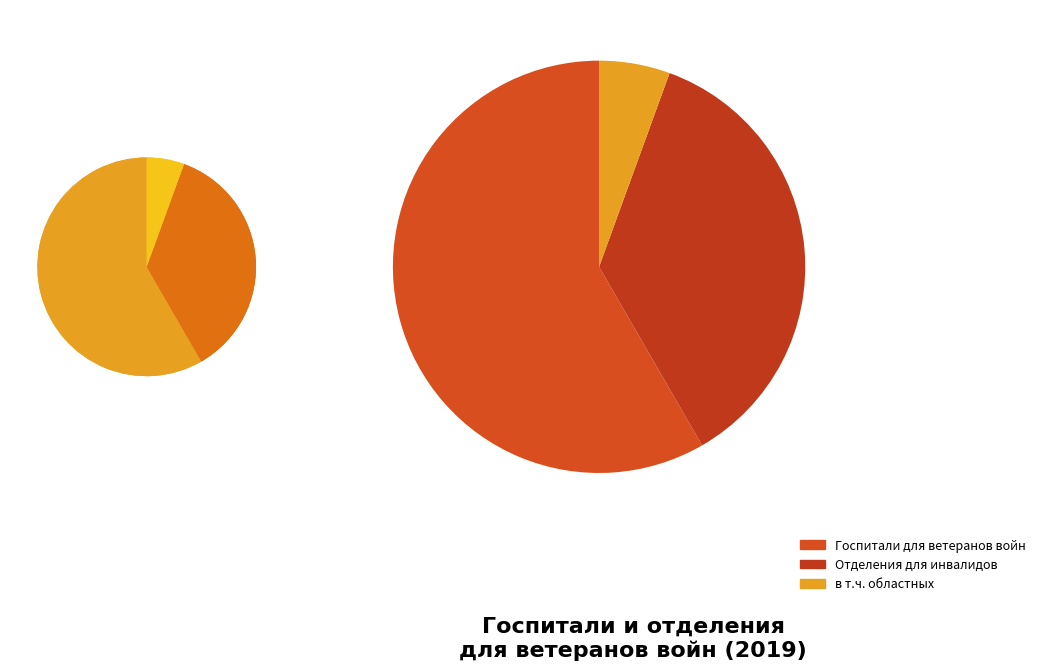

What is the largest slice in the pie chart?

Число госпиталей для ветеранов войн